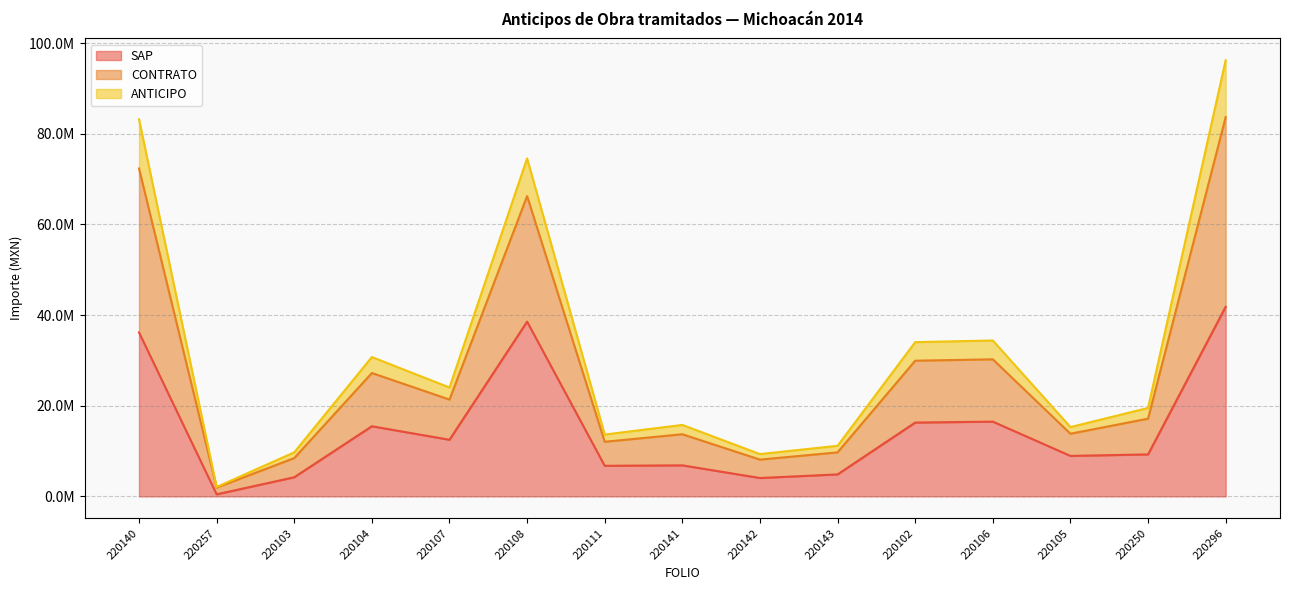

The value of ANTICIPO at 220107 is 13828118.4. True or false?

False